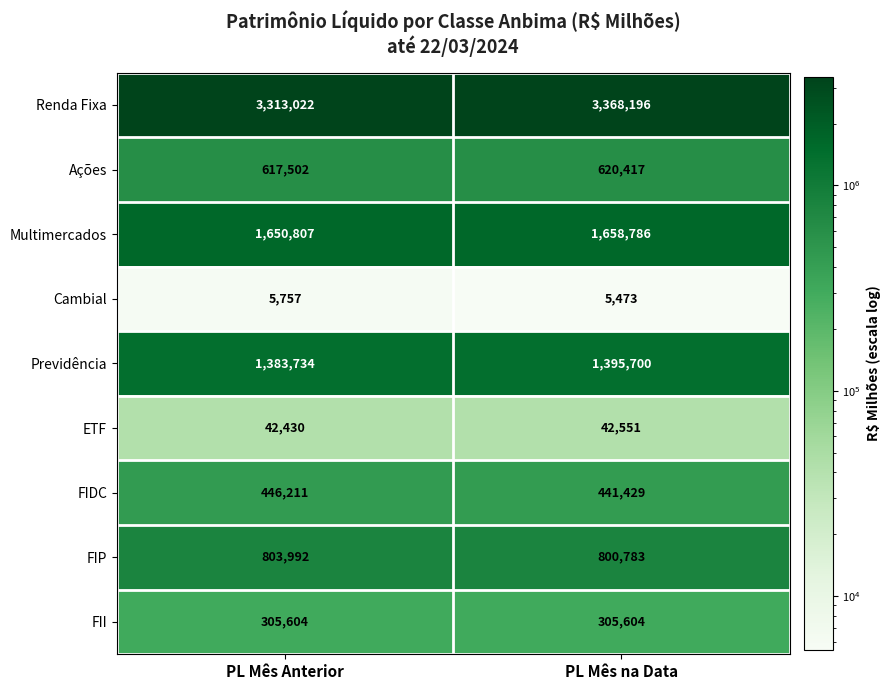

The FII series shows 452203 at PL Mês na Data. True or false?

False